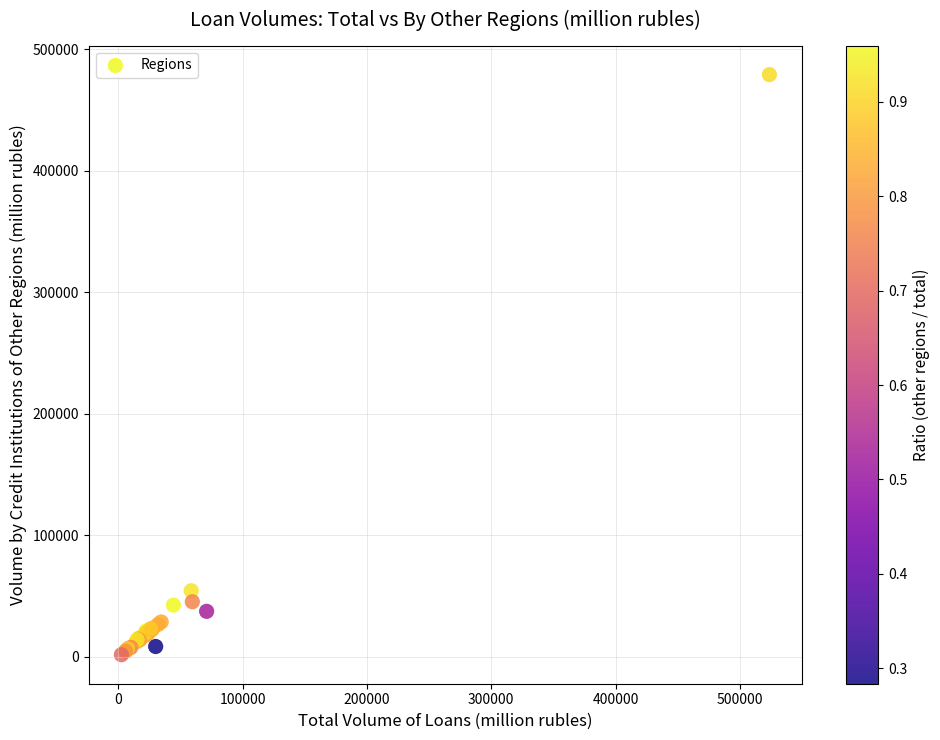

What Y value in the scatter plot is closest to 240372?

54409